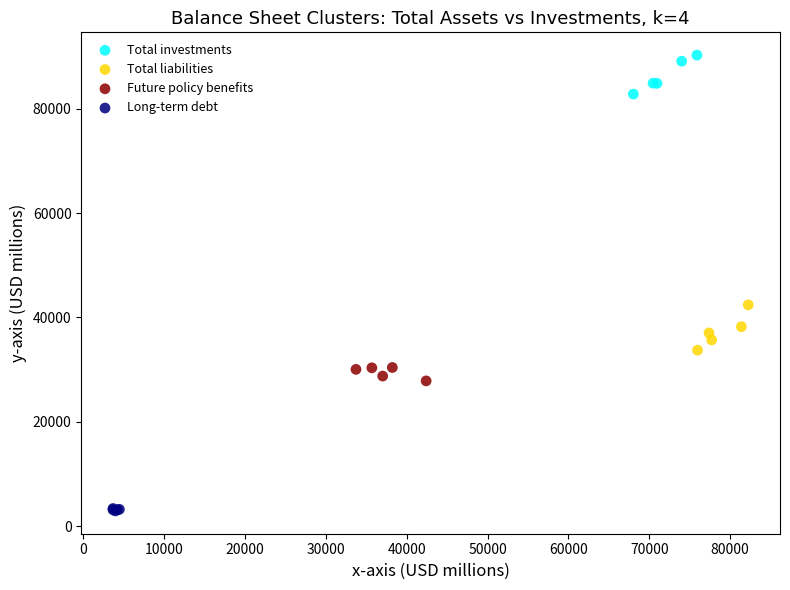

Which series reaches the maximum Y coordinate?

Total investments